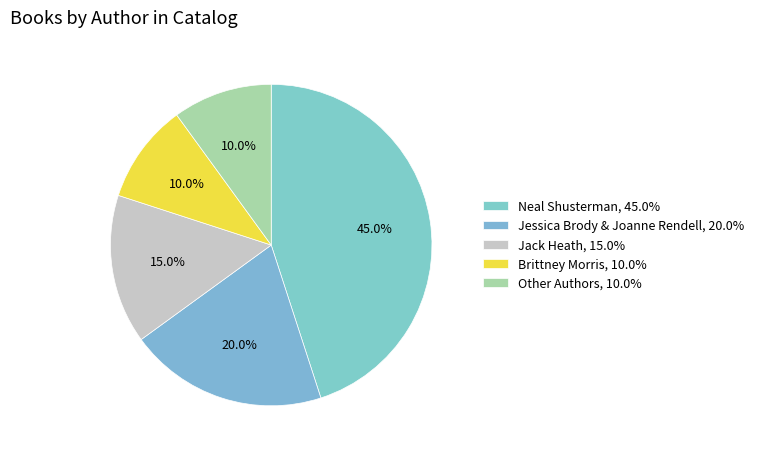

Count the number of slices in the pie.

5